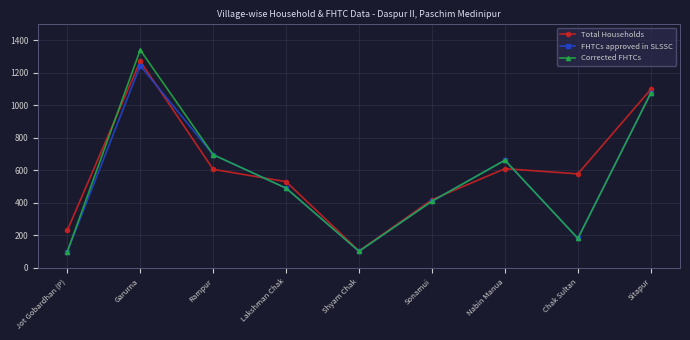

How many intersections are there between Corrected FHTCs and Total Households?

4